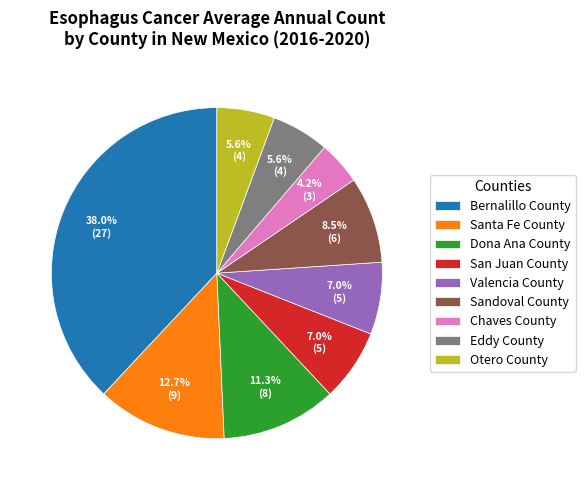

Which category has the smallest portion of the pie?

Chaves County